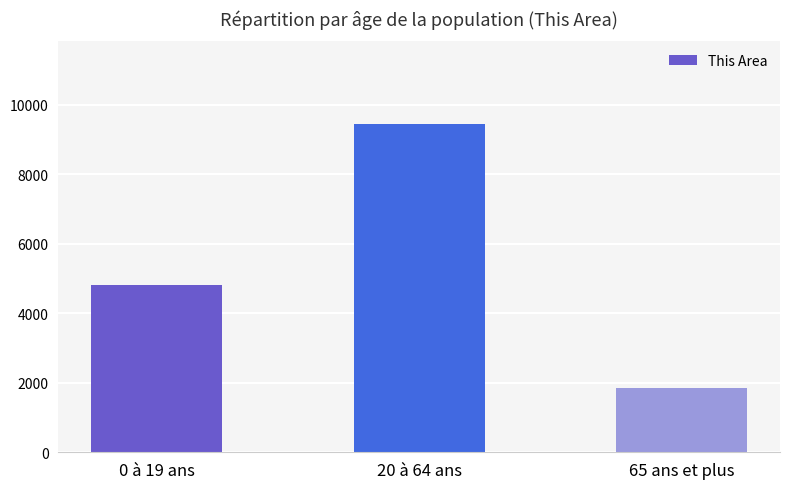

Reading left to right, transcribe all the data shown in this chart.

0 à 19 ans=4815	20 à 64 ans=9458	65 ans et plus=1857